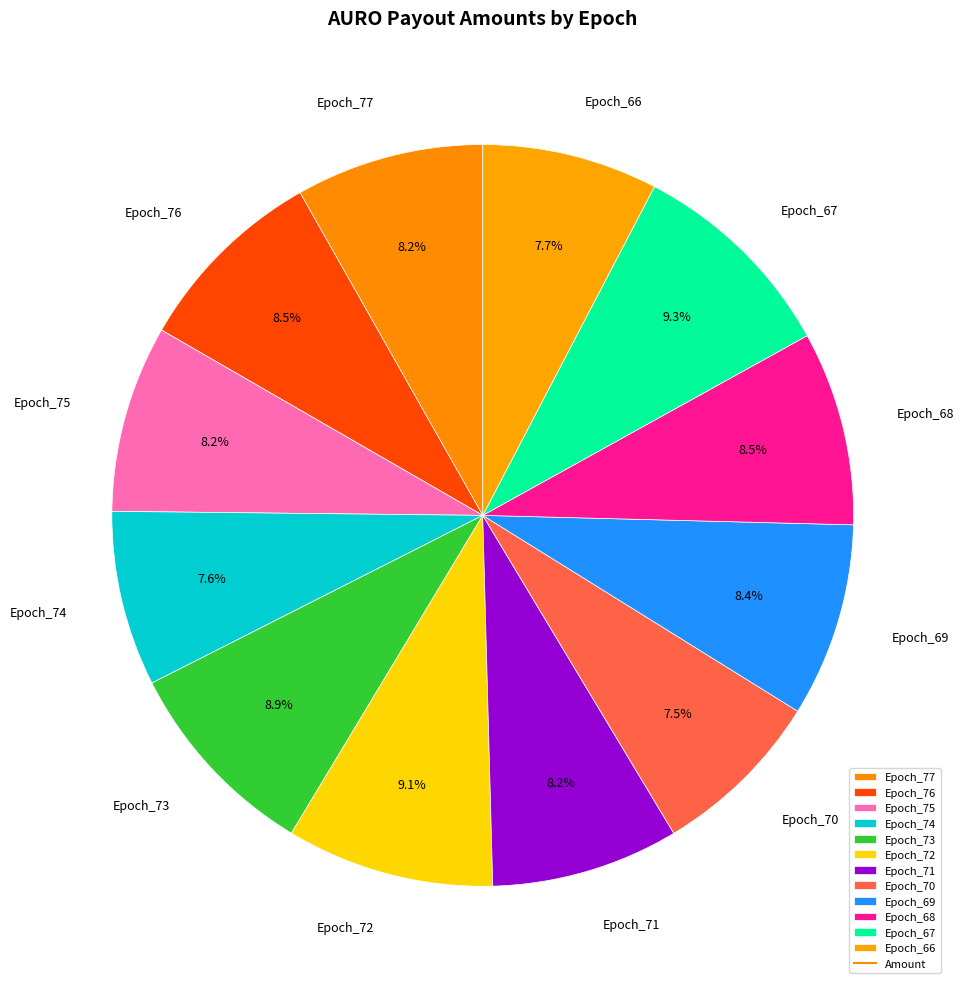

Does Epoch_72 account for over 50% of the chart?

No